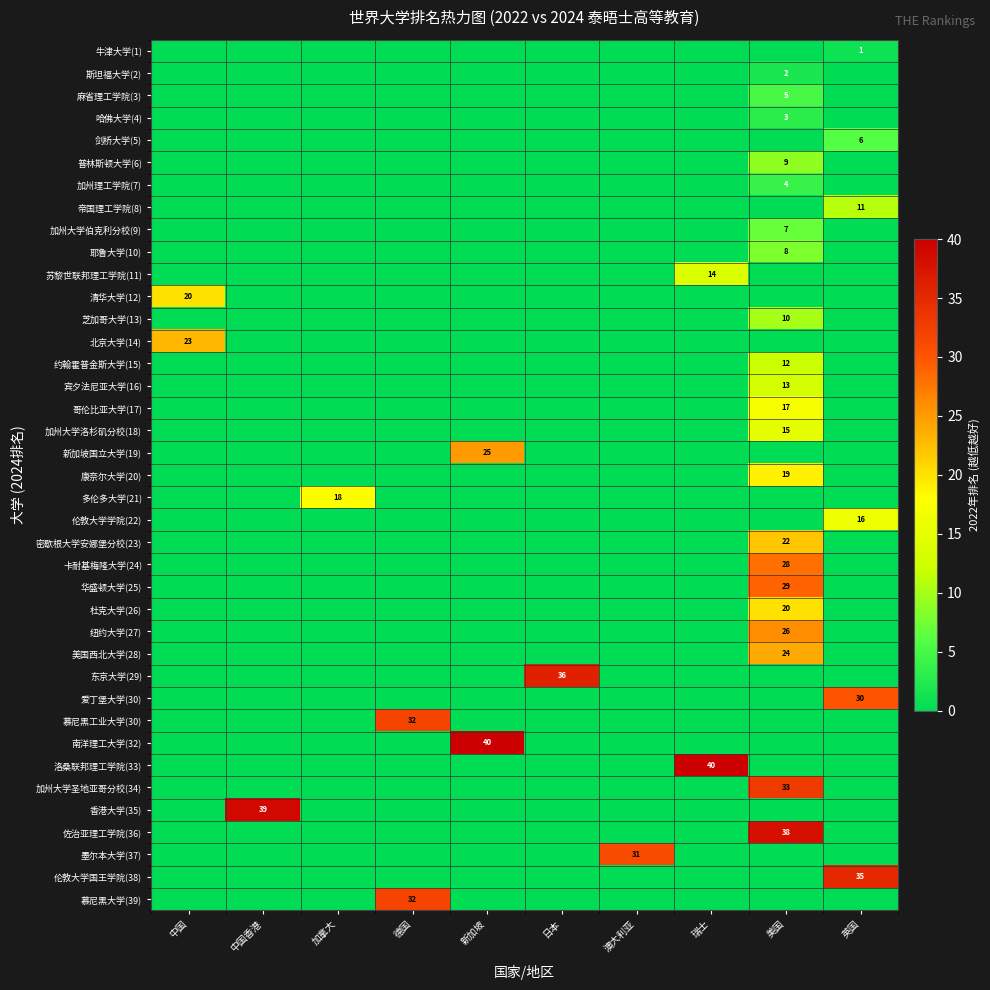

The value of 佐治亚理工学院(36) at 美国 is 10. True or false?

False